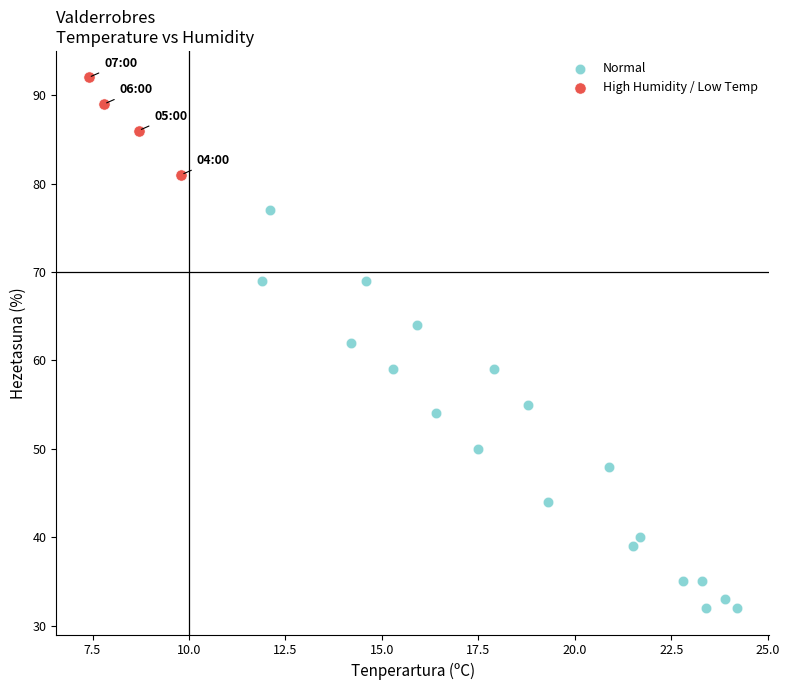

Which series contains the highest Y value?

High Humidity / Low Temp